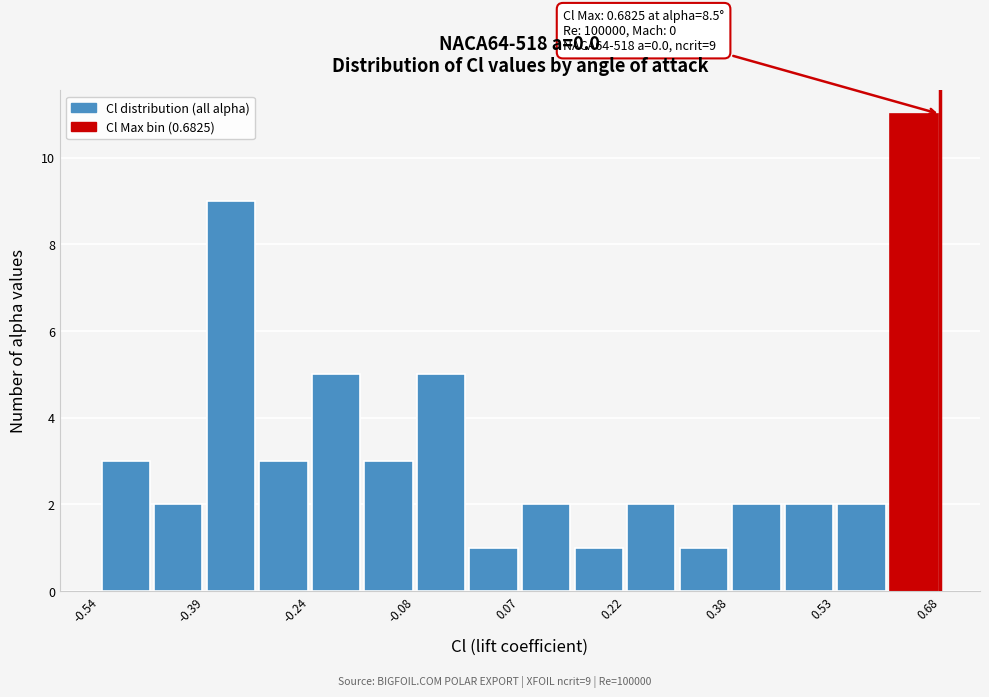

Around what value on the x-axis is the tallest bar? Give the approximate position of its centre, as read against the axis.

0.64